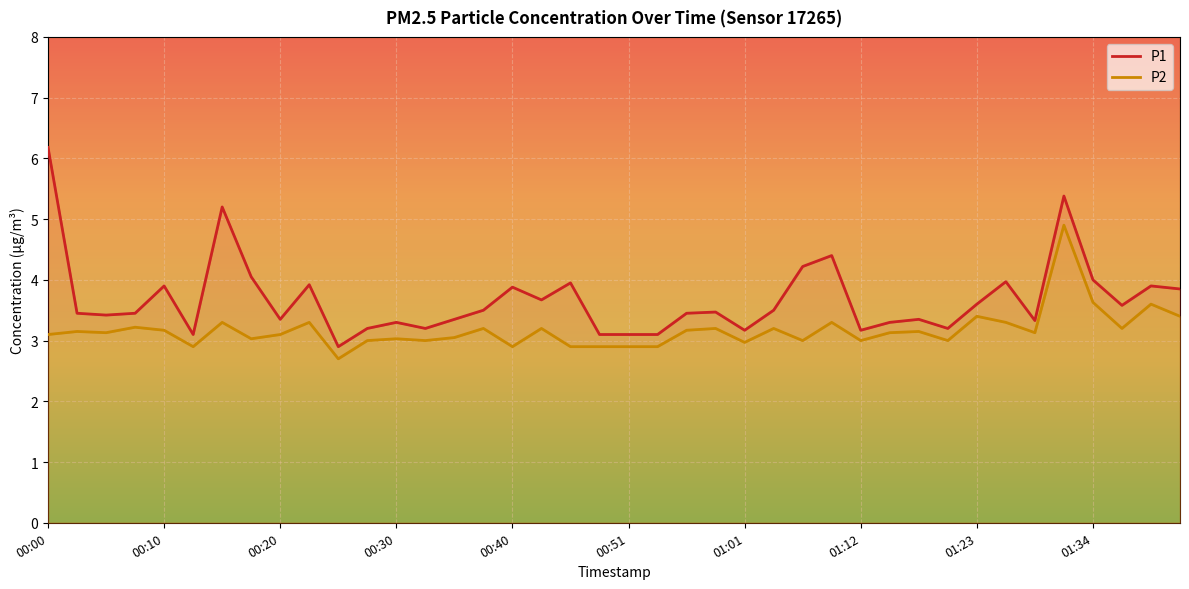

What is the label of the 40th point from the right?

00:00